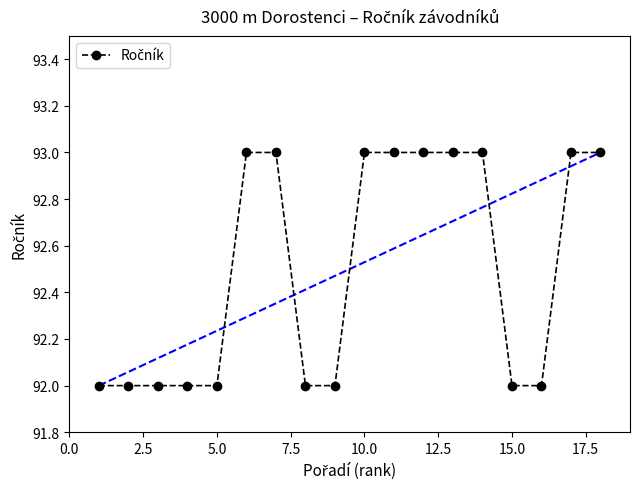

What is the difference between the values at 12.5 and 2.5?

1